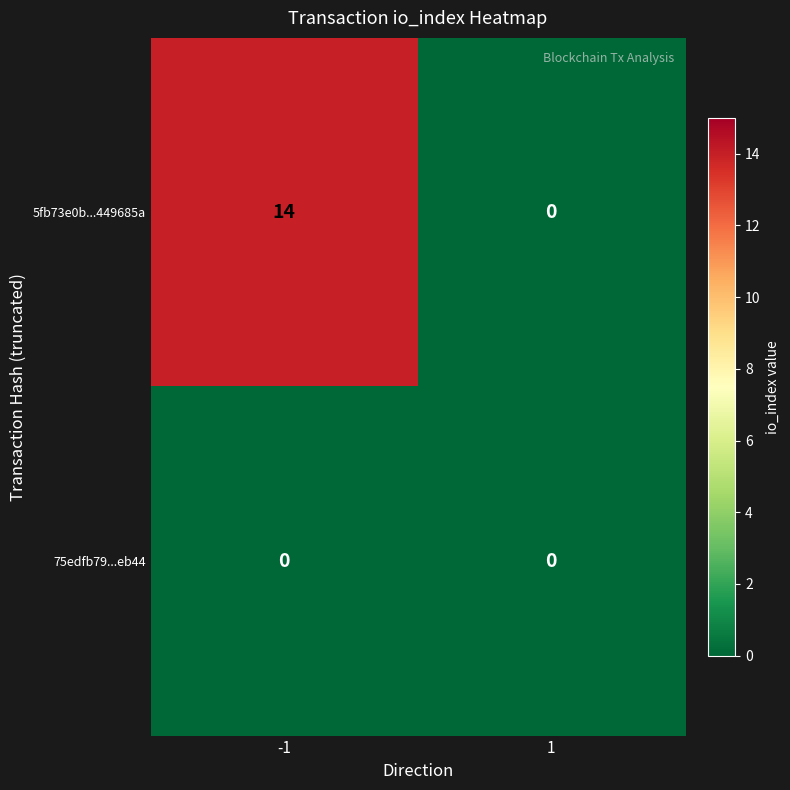

Rank the series by their maximum value, from lowest to highest.

75edfb79...eb44, 5fb73e0b...449685a